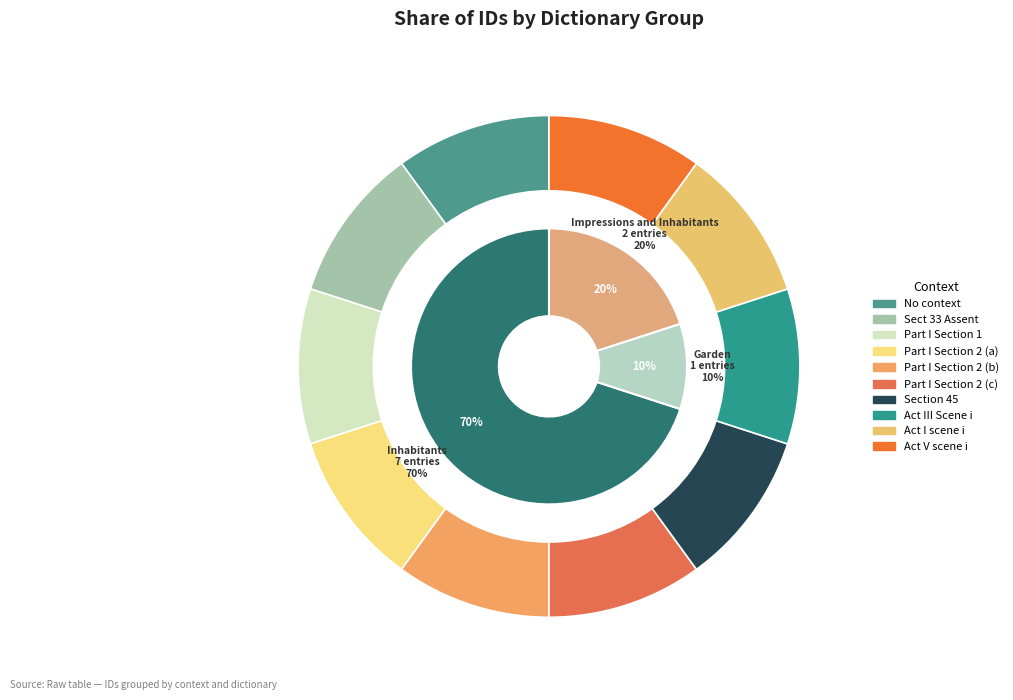

Which has a higher value, No context or Sect 33 Assent?

Sect 33 Assent